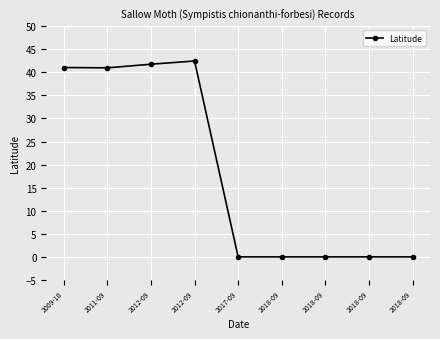

Count the number of data series in this chart.

1